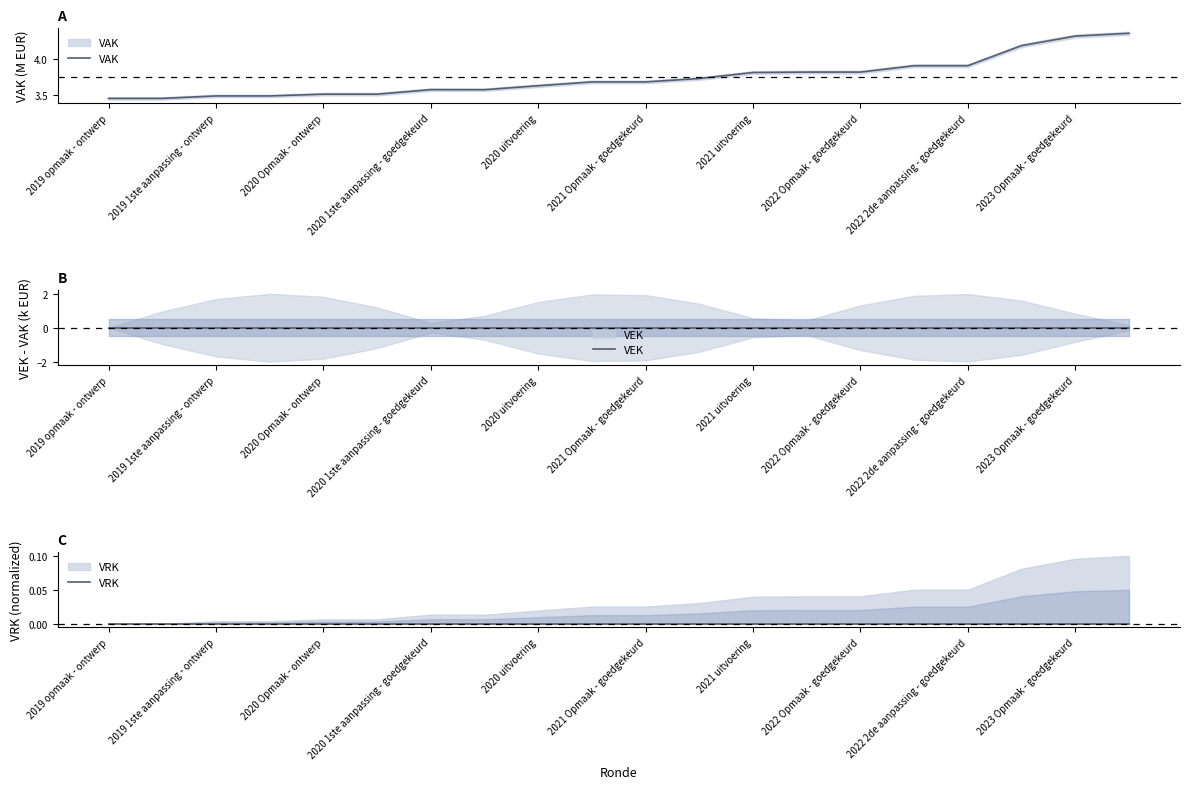

True or false: VRK and VAK intersect in this chart.

False